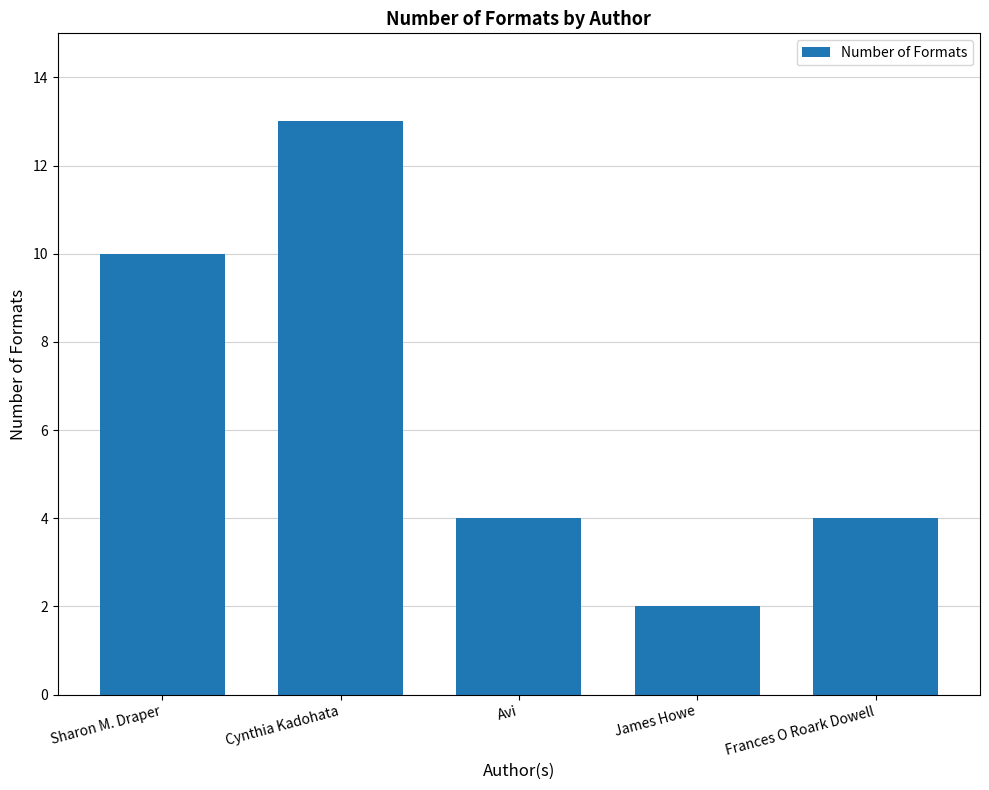

Count the number of data series in this chart.

1